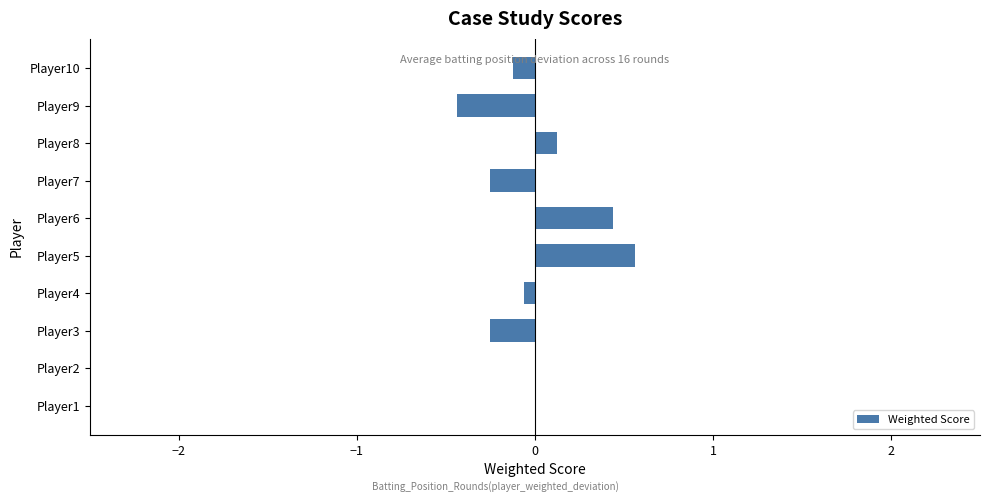

What is the sum of the values at Player1 and Player5?

0.6